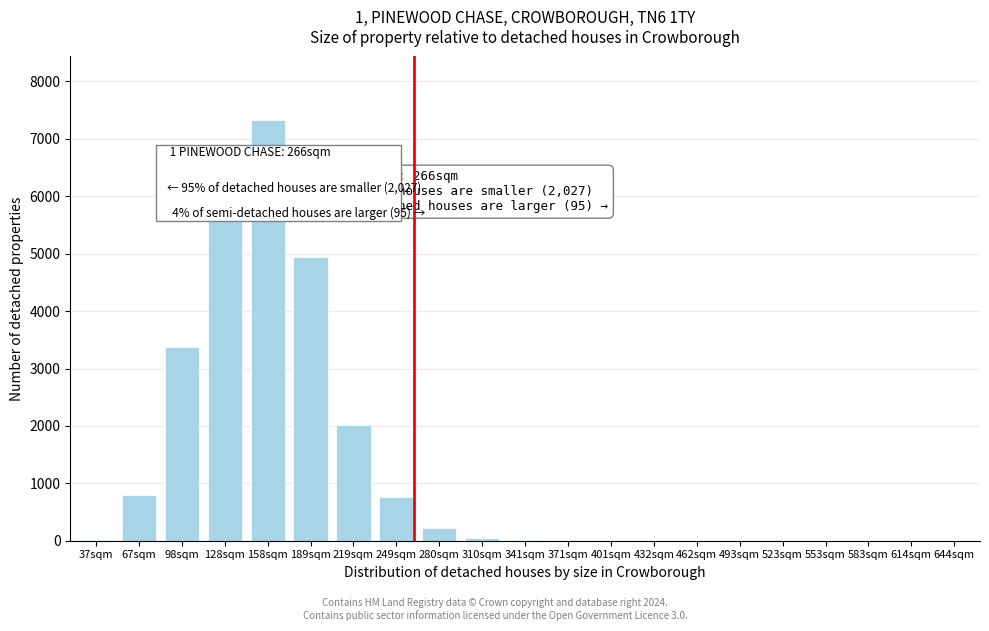

At which category does the chart reach its peak across all series?

158sqm